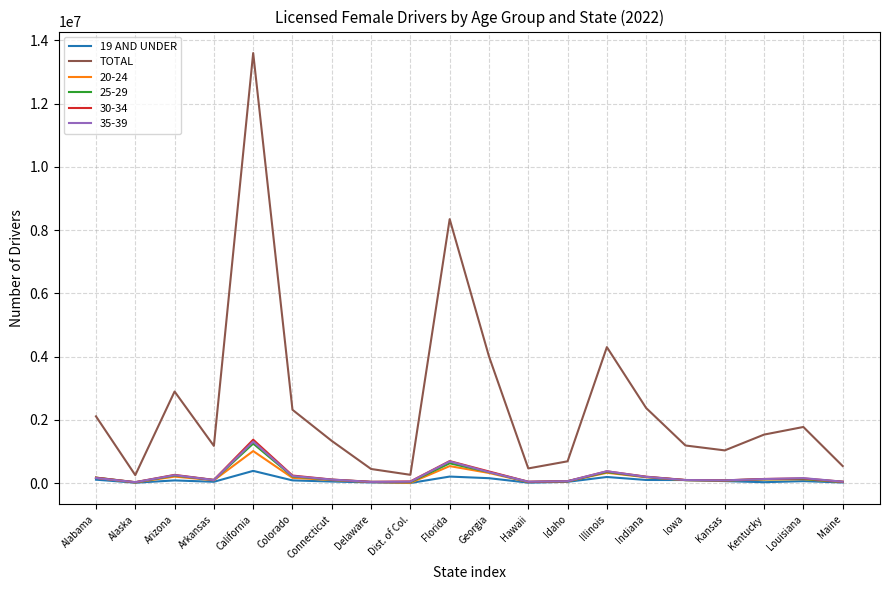

What is the spread (max minus min) of values at California?

13213644